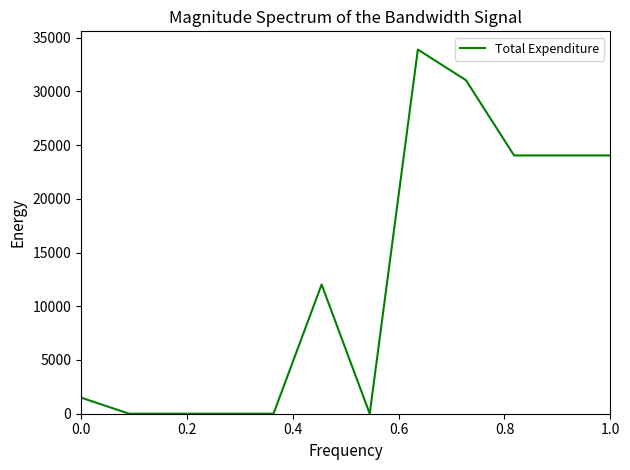

What is the greatest value displayed?

33885.8